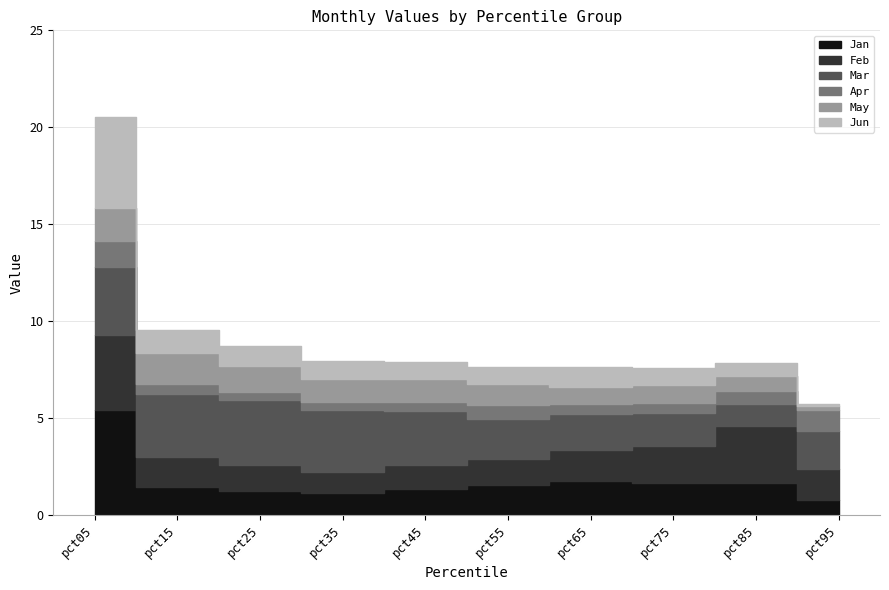

What is the total value across all series at pct85?

7.8